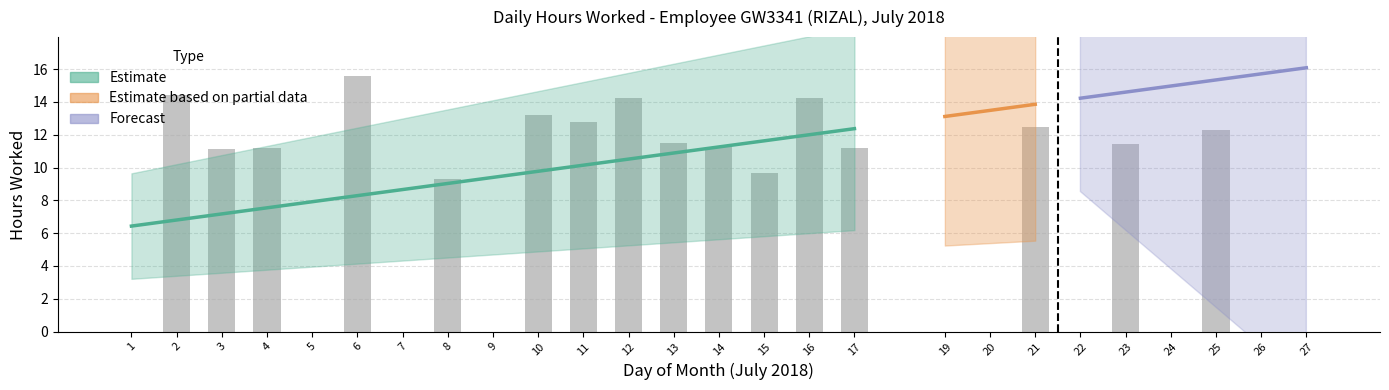

Reading left to right, extract all data points from this chart.

0.0	14.4	11.2	11.2	0.0	15.6	0.0	9.3	0.0	13.2	12.8	14.2	11.5	11.3	9.7	14.3	11.2	0.0	0.0	12.5	0.0	11.4	0.0	12.3	0.0	0.0